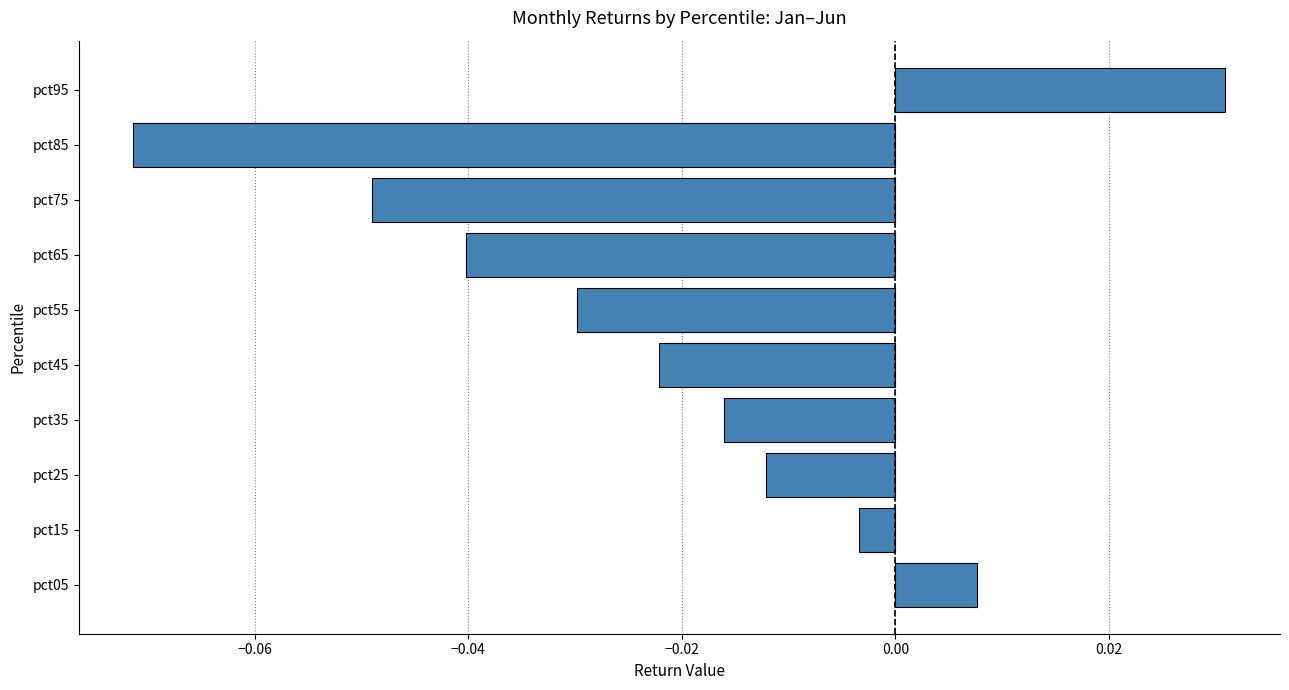

Between pct45 and pct15, which is larger?

pct15